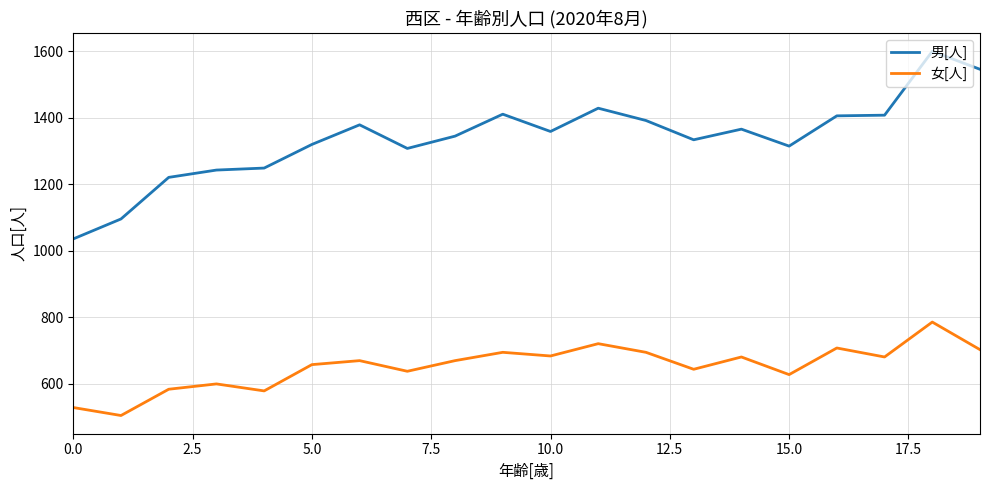

What is the difference between the maximum and minimum values in the 女[人] series?

281